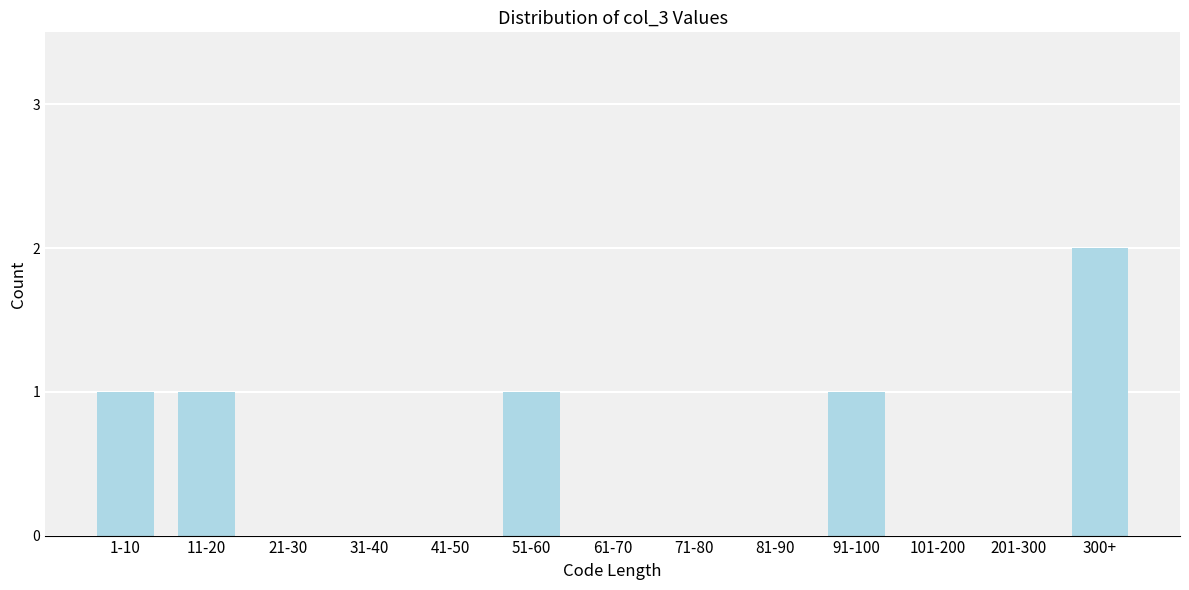

Reading left to right, transcribe all the data shown in this chart.

1-10=1	11-20=1	21-30=0	31-40=0	41-50=0	51-60=1	61-70=0	71-80=0	81-90=0	91-100=1	101-200=0	201-300=0	300+=2